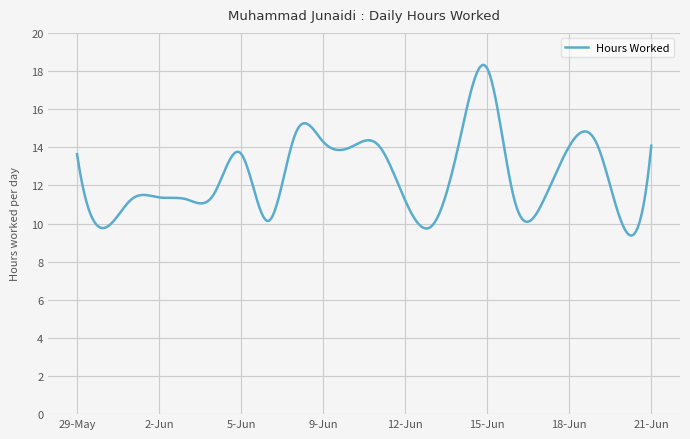

What is the average value?

12.5